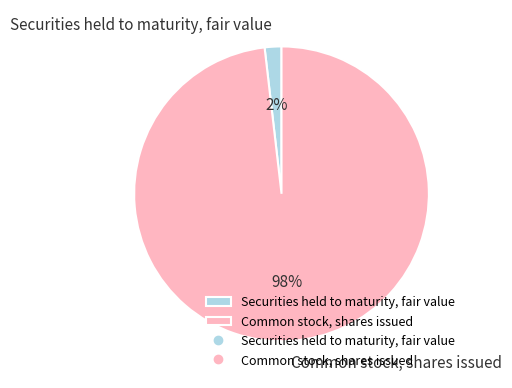

The Securities held to maturity, fair value slice represents 2% of the pie. True or false?

True